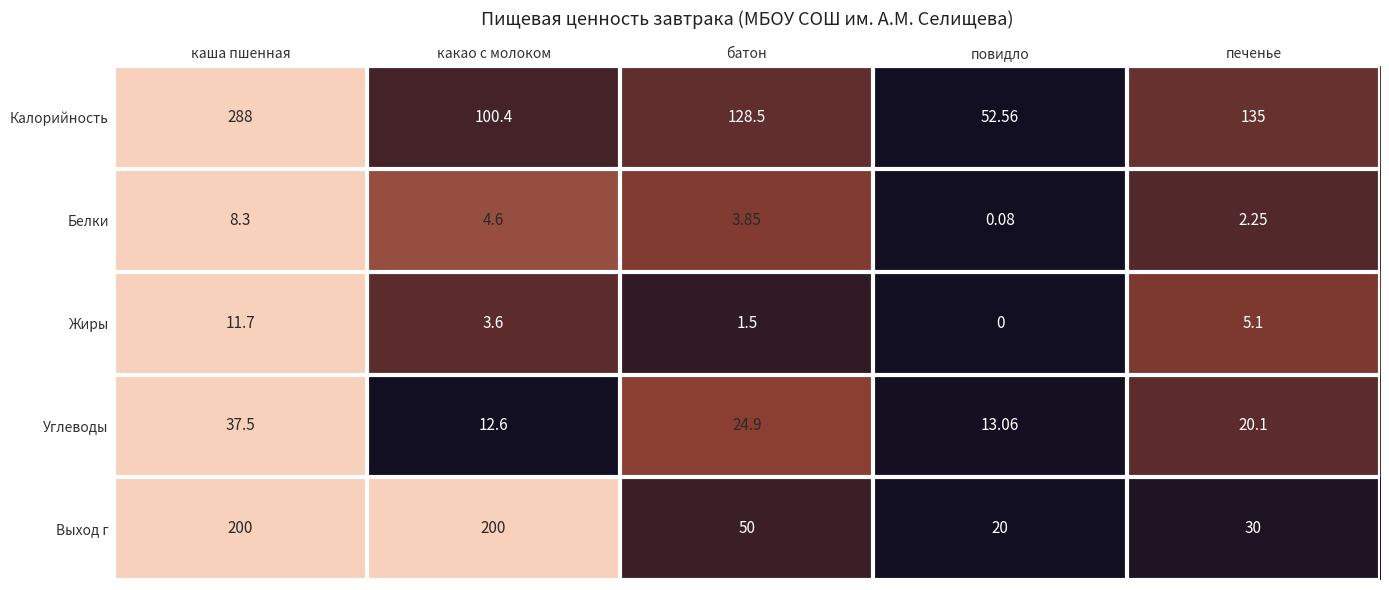

At which category does the chart reach its minimum across all series?

повидло